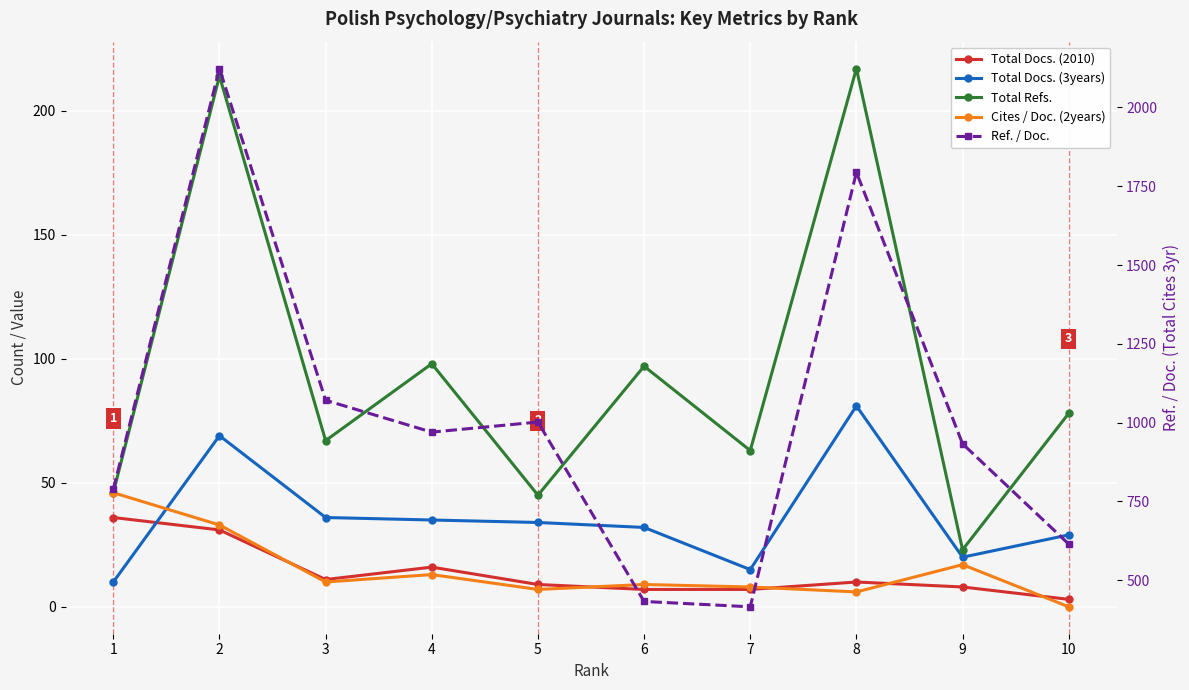

Reading left to right, extract all data points from this chart.

Total Docs. (2010): 36	31	11	16	9	7	7	10	8	3
Total Docs. (3years): 10	69	36	35	34	32	15	81	20	29
Total Refs.: 46	214	67	98	45	97	63	217	23	78
Cites / Doc. (2years): 46	33	10	13	7	9	8	6	17	0
Ref. / Doc.: 789	2123	1071	970	1002	433	416	1794	933	615